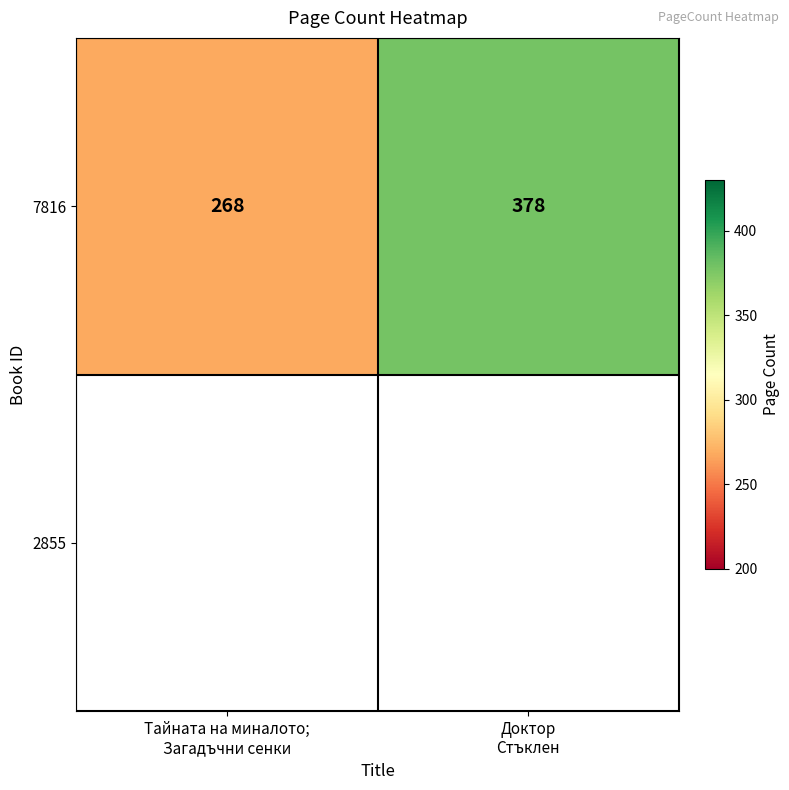

True or false: the data shows 365 at Тайната на миналото;
Загадъчни сенки.

False